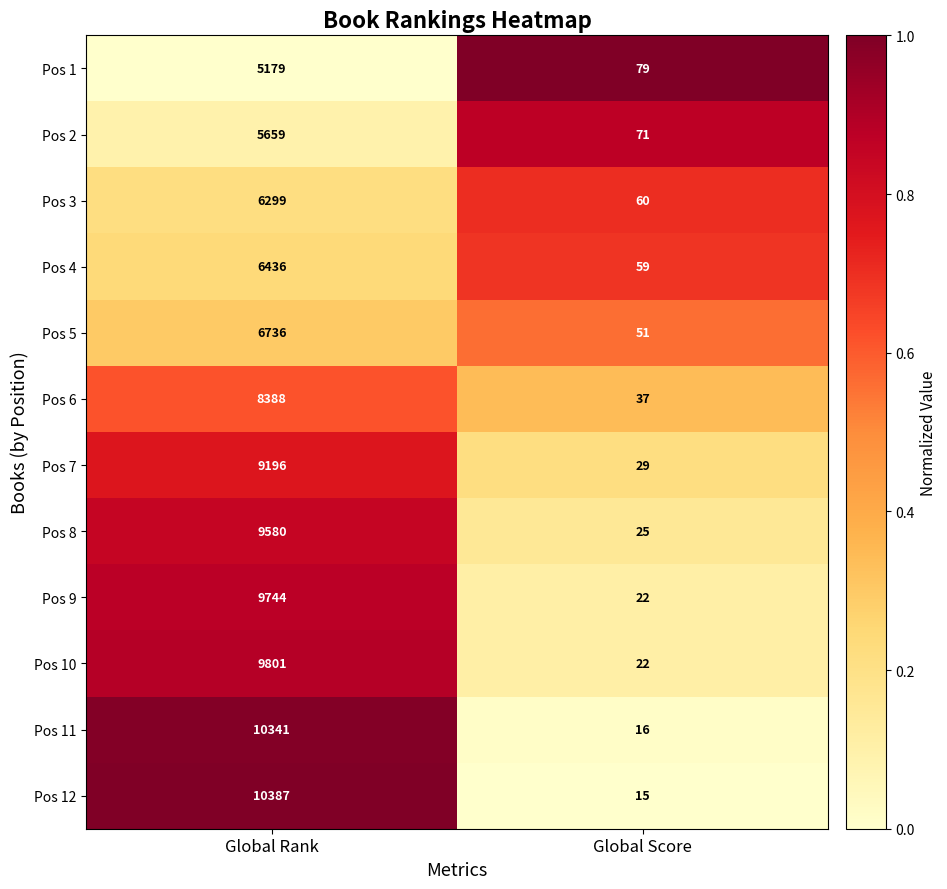

At which category is the sum across all series the highest?

Global Rank